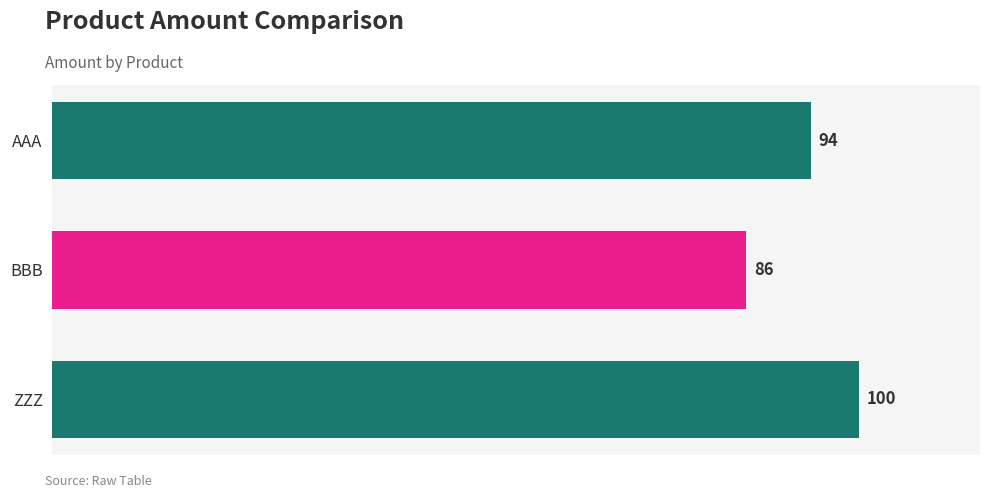

What is the average value?

93